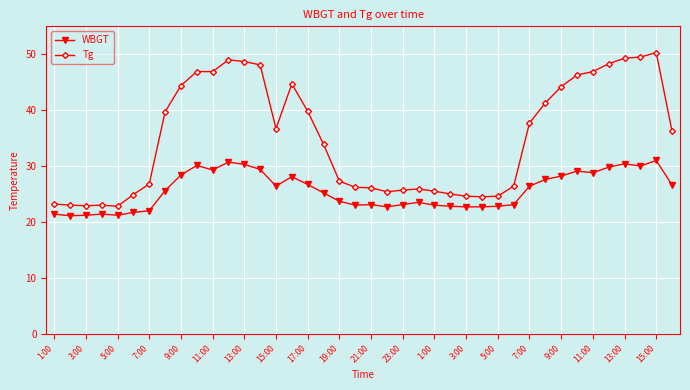

True or false: Tg has more than 2 interior local peaks.

True